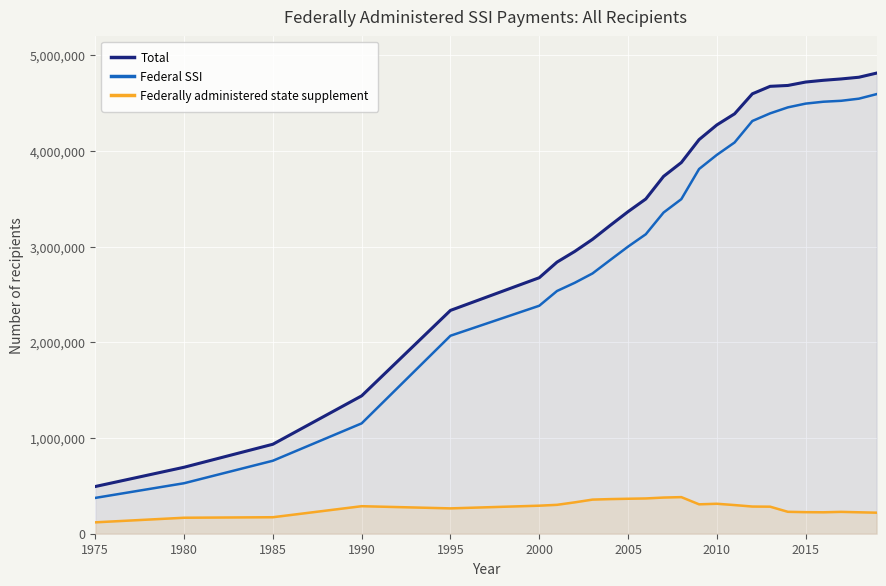

At which category does the chart reach its minimum across all series?

1975